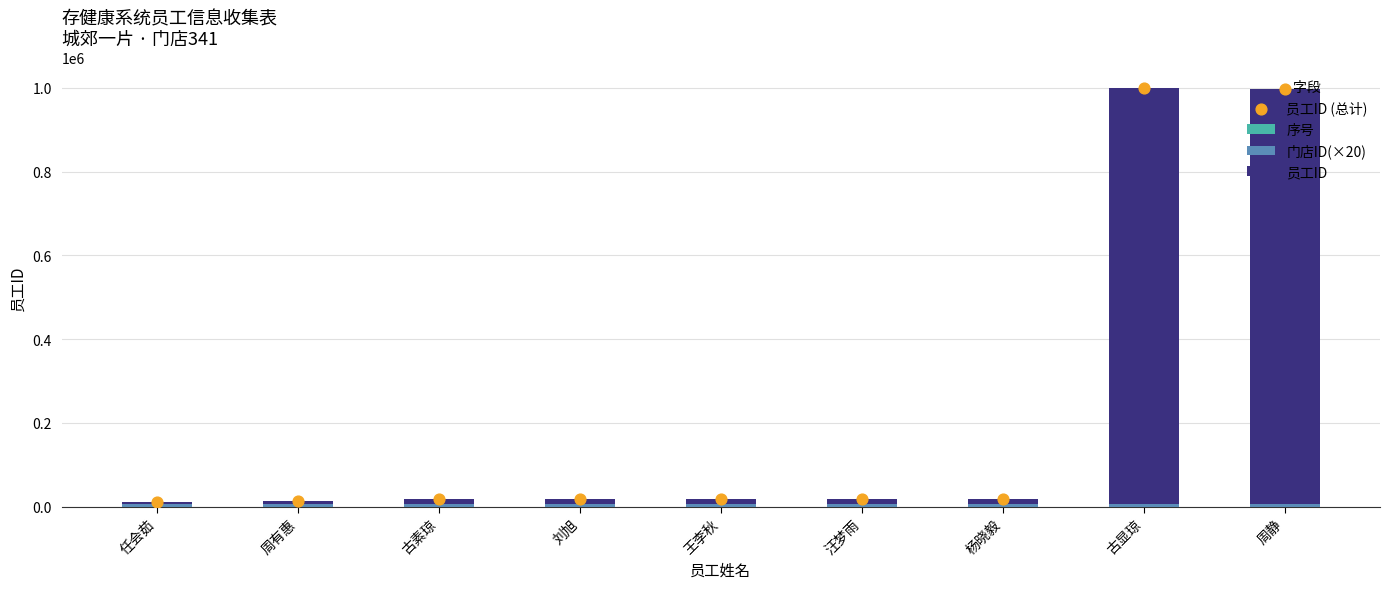

Is the value of 序号 at 周静 greater than the value of 门店ID(×20) at 杨晓毅?

No